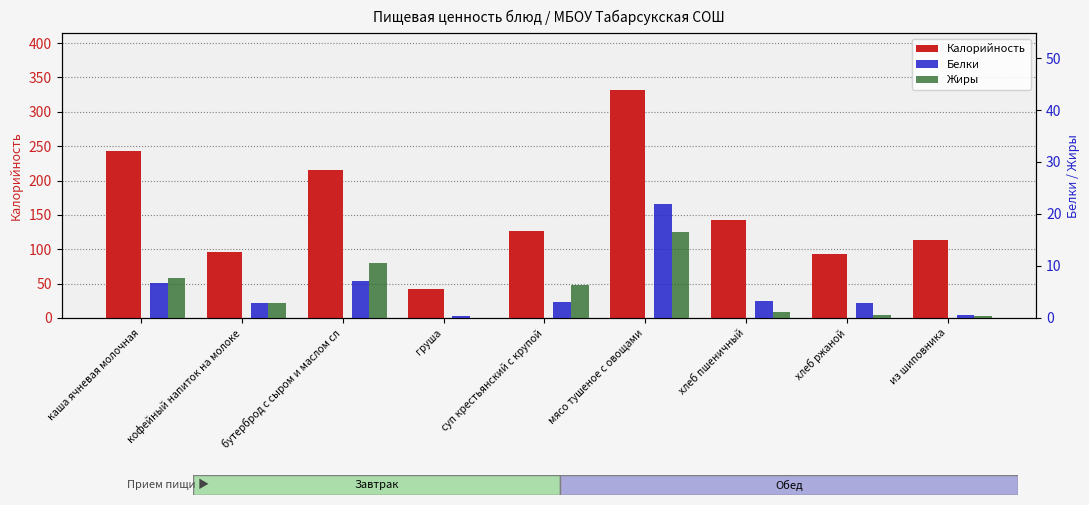

What is the difference between the highest and lowest values at из шиповника?

112.8